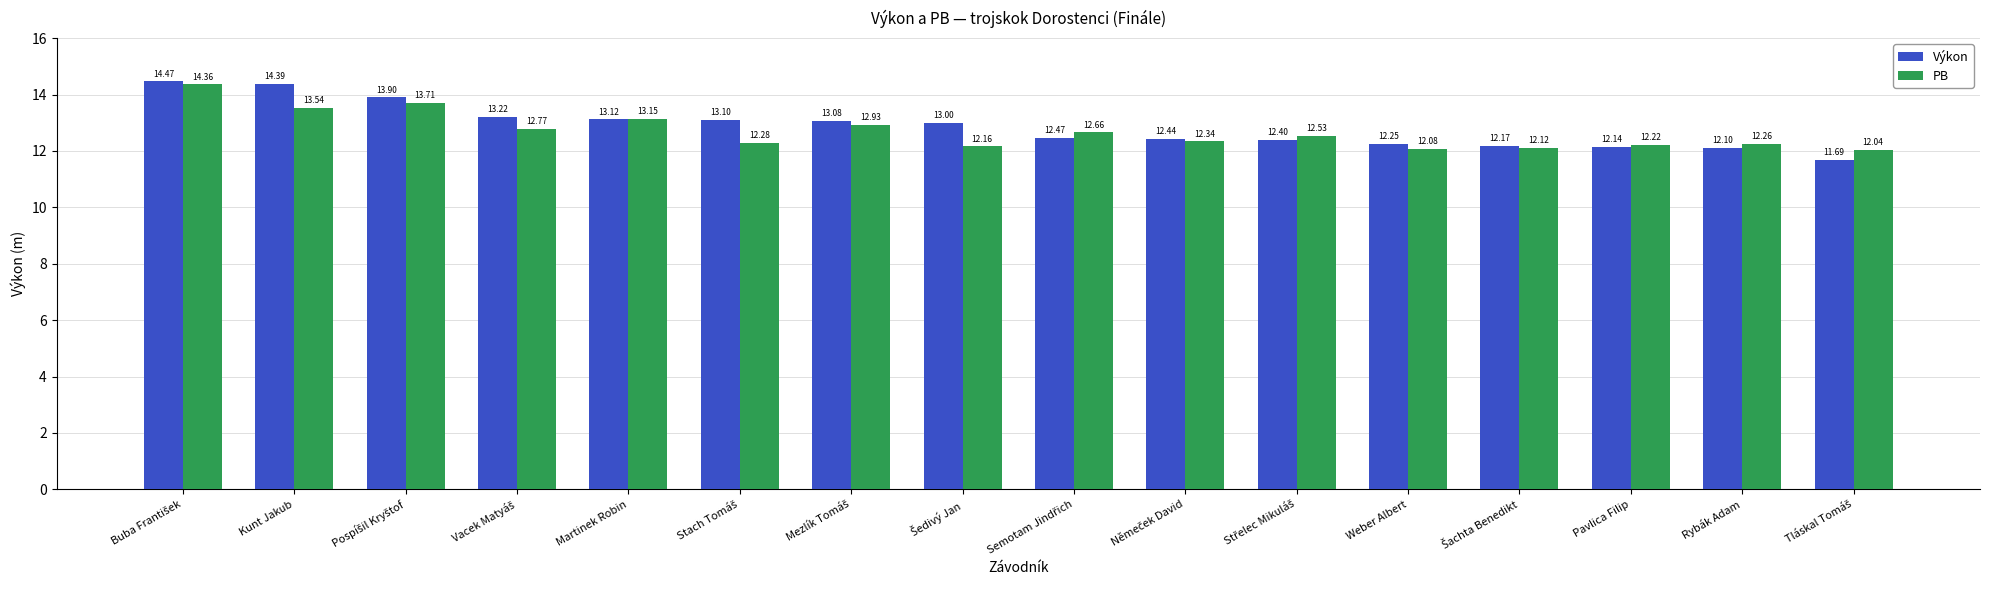

What is the sum of all PB values?

203.2